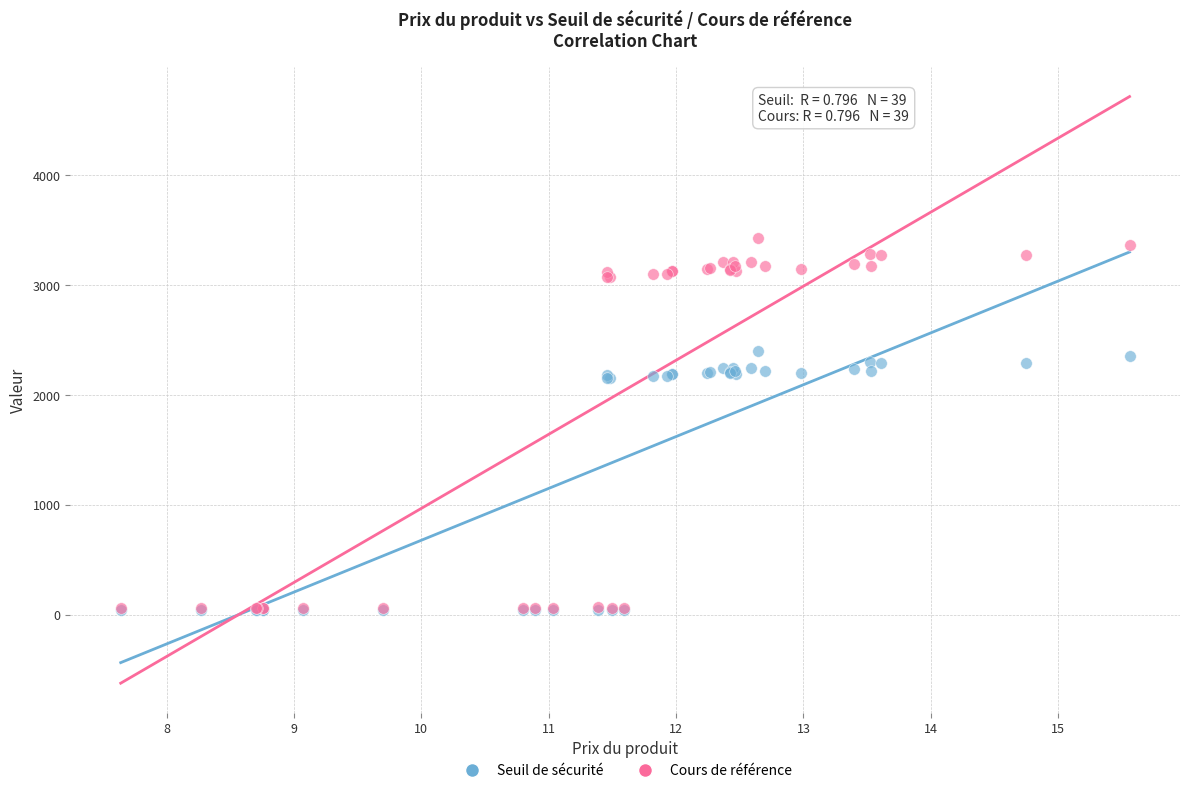

What are all the series names shown in the legend?

Seuil de sécurité, Cours de référence